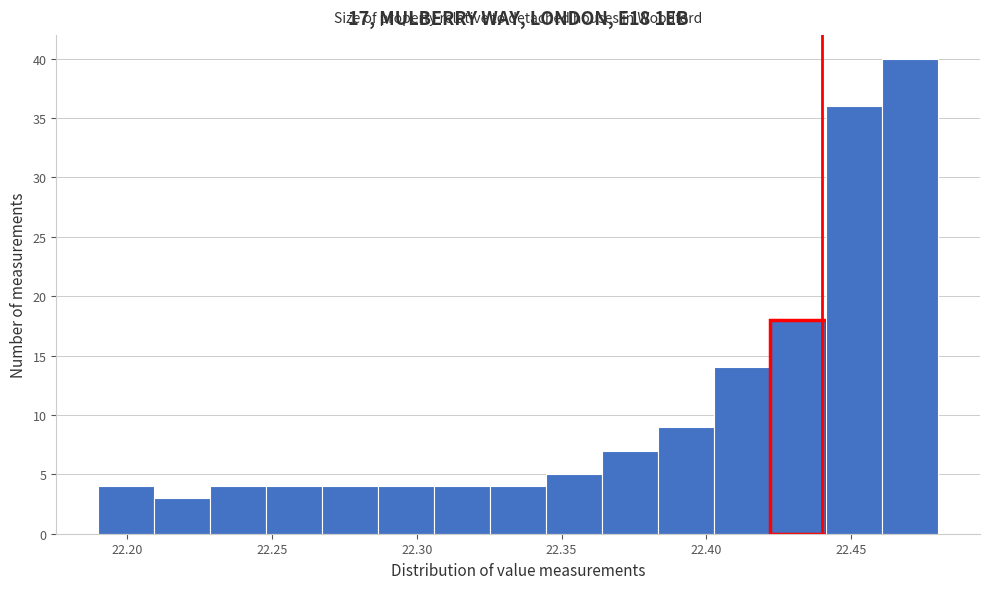

Read against the x-axis, roughly where is the centre of the tallest bar?

22.470